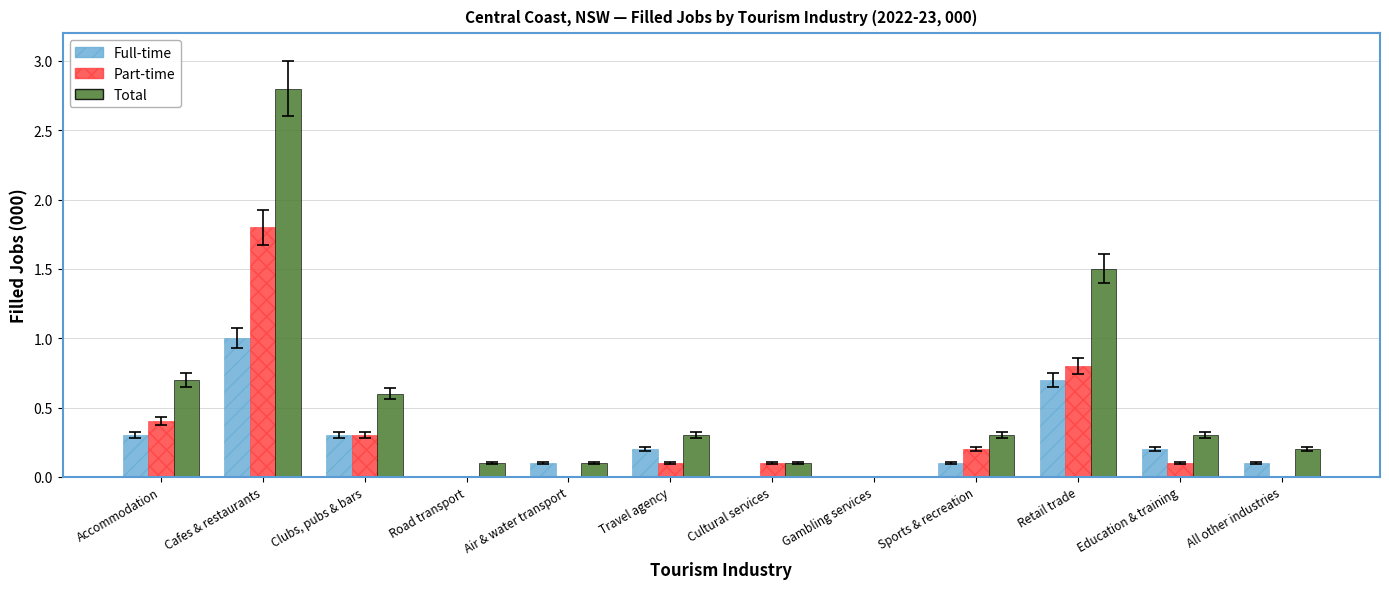

Which series changed the most between Clubs, pubs & bars and Cultural services?

Total